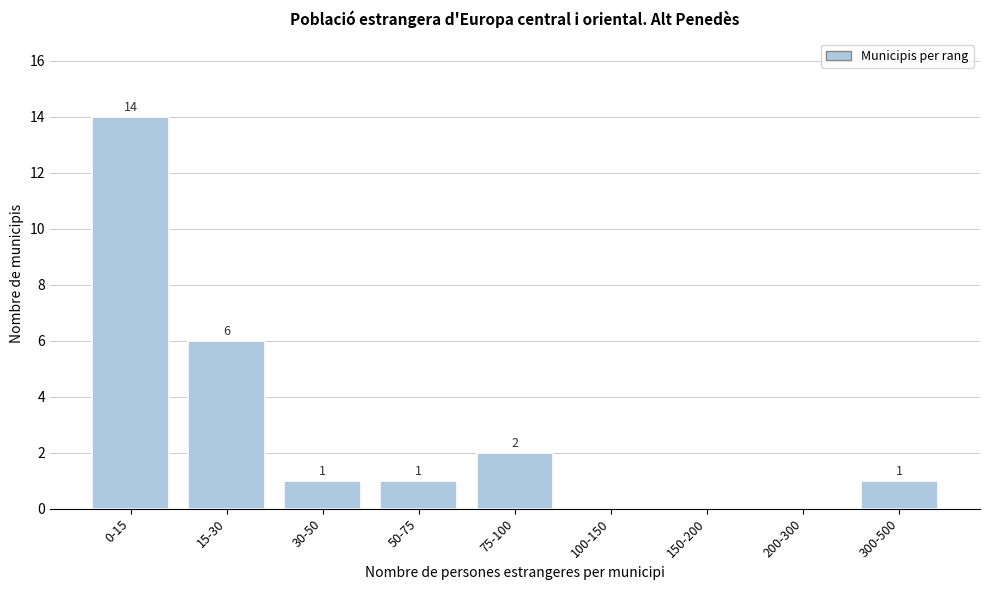

Reading left to right, extract all data points from this chart.

0-15=14	15-30=6	30-50=1	50-75=1	75-100=2	100-150=0	150-200=0	200-300=0	300-500=1